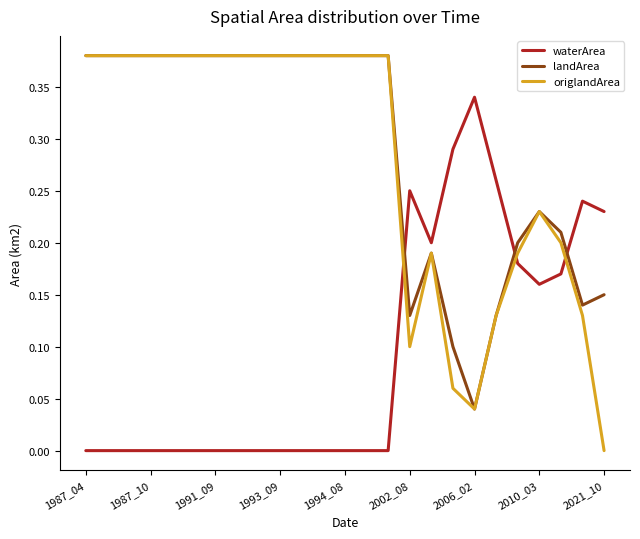

At how many categories does at least one series exceed 0?

25